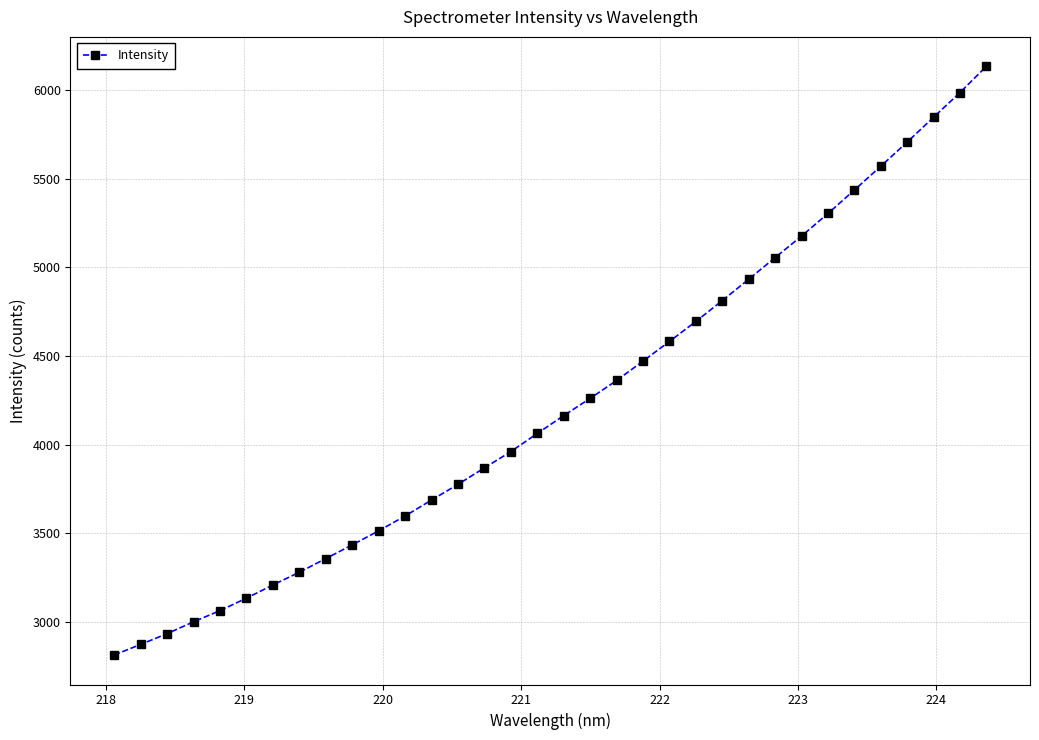

What is the maximum value shown in the chart?

6132.0